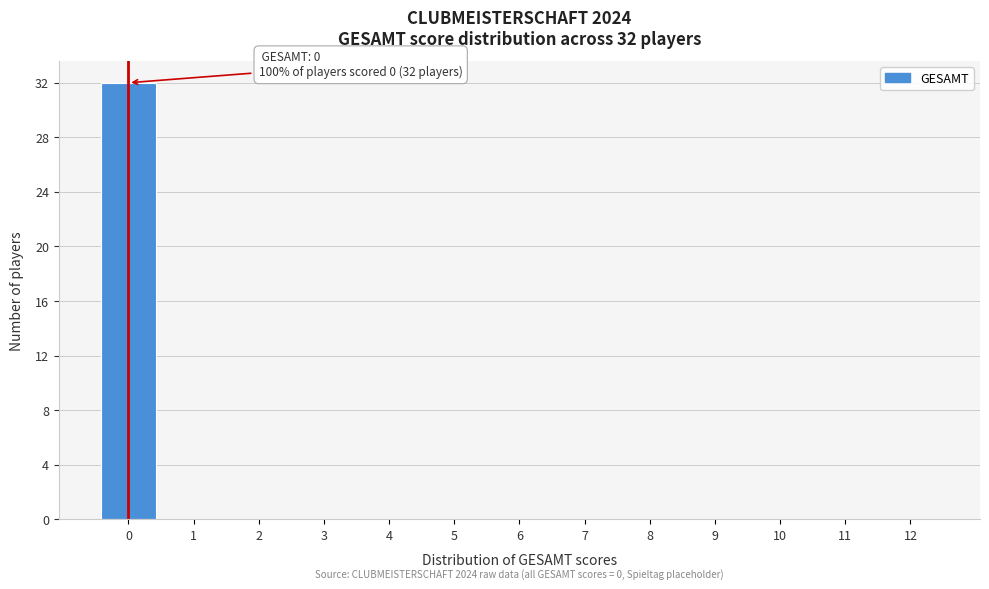

Reading right to left, list all the values displayed in this chart.

12=0	11=0	10=0	9=0	8=0	7=0	6=0	5=0	4=0	3=0	2=0	1=0	0=32